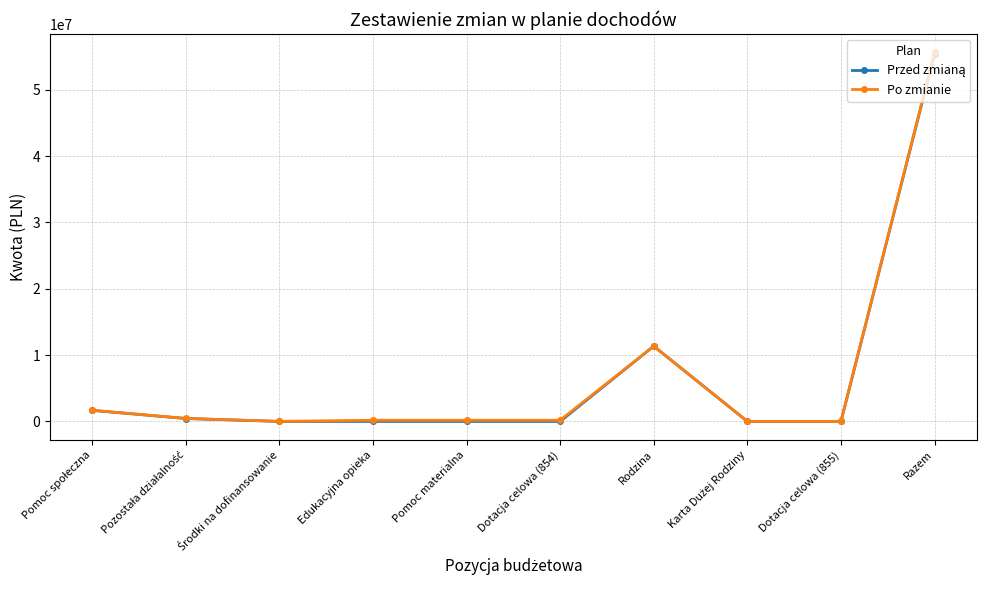

What is the greatest value displayed?

55622985.8